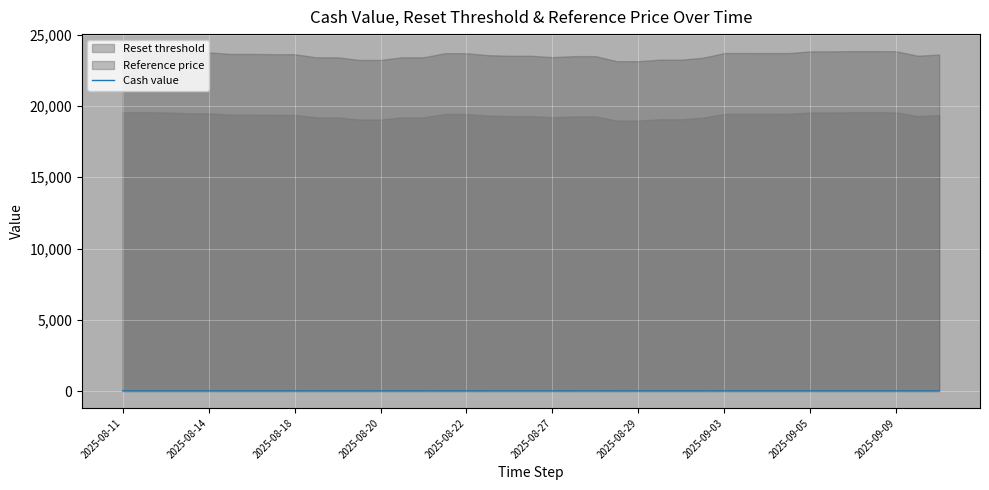

What is the smallest value displayed?

8.9